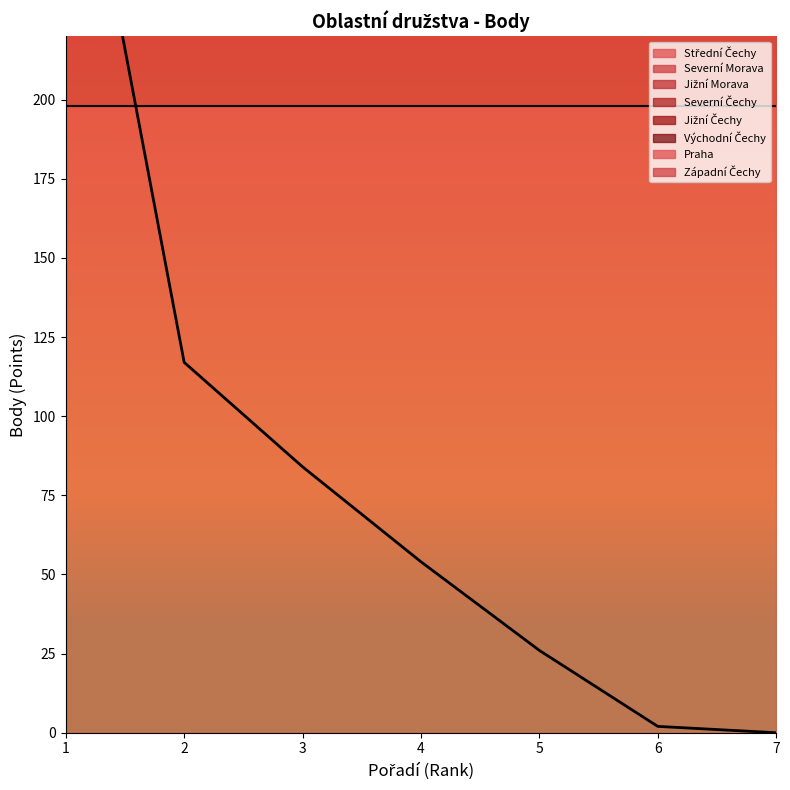

What is the maximum value for Východní Čechy?

198